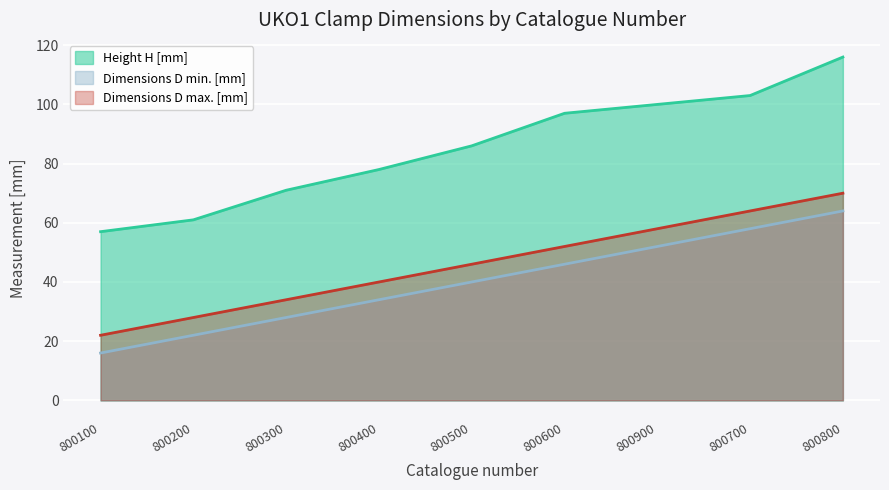

Reading right to left, extract all data points from this chart.

Height H [mm]: 116	103	100	97	86	78	71	61	57
Dimensions D min. [mm]: 64	58	52	46	40	34	28	22	16
Dimensions D max. [mm]: 70	64	58	52	46	40	34	28	22